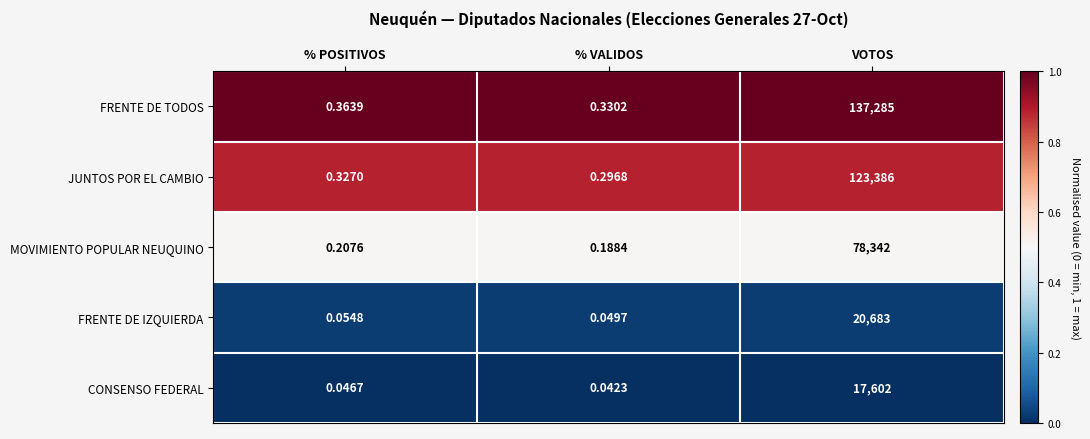

Which category has the lowest value in the JUNTOS POR EL CAMBIO series?

% VALIDOS